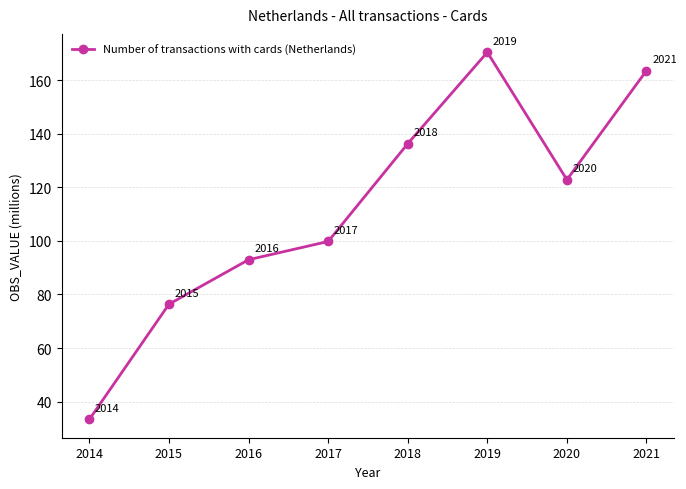

Is it true that the value at 2014 is 33.4?

True